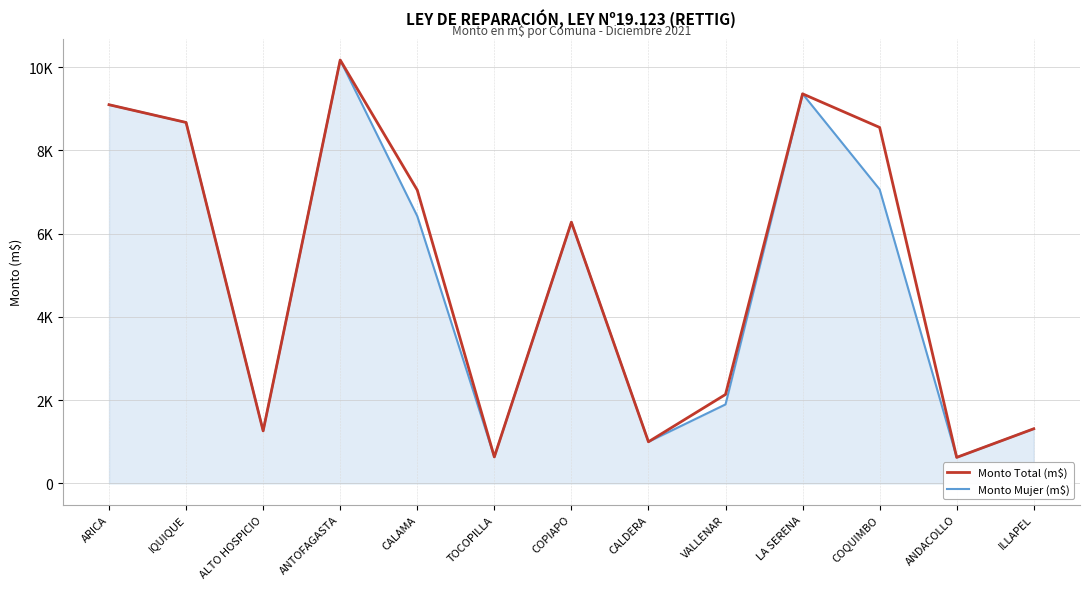

Does the chart have visible grid lines?

Yes